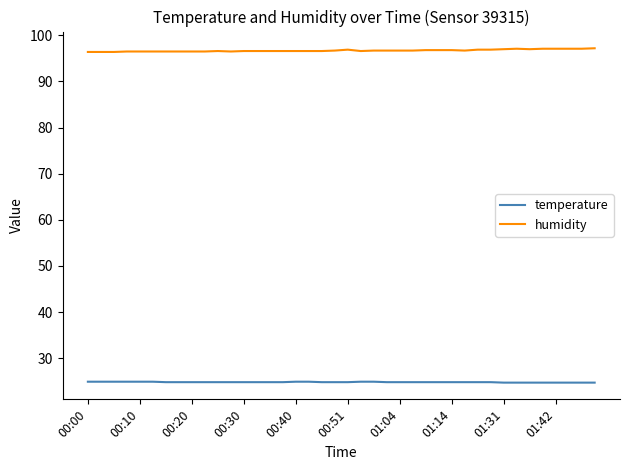

Does the chart have visible grid lines?

No